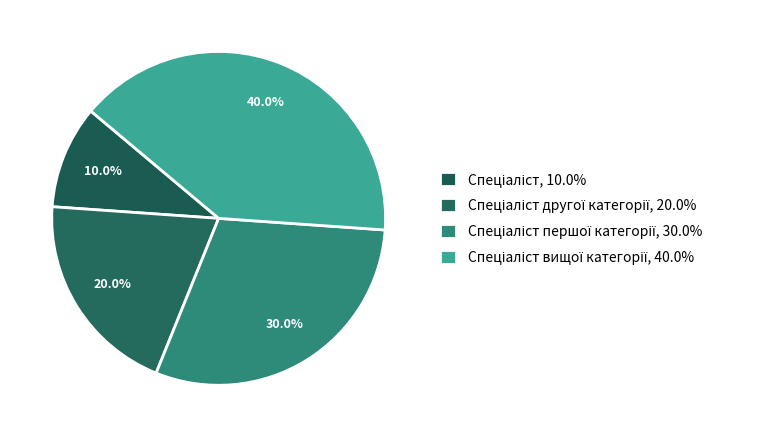

To the nearest percent, what is the difference between the largest and smallest slice percentages?

30%